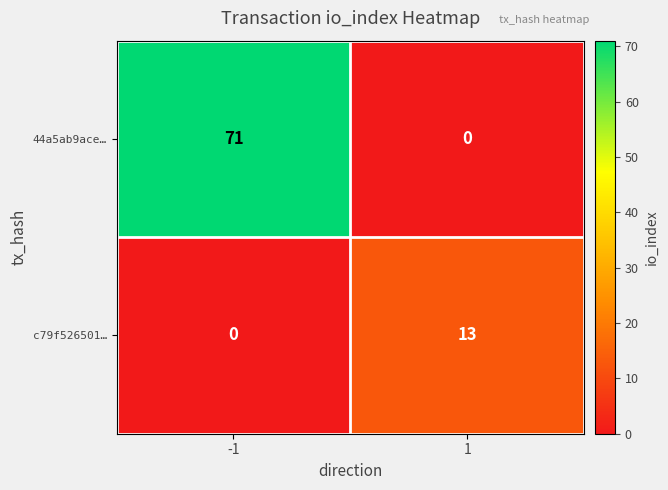

What is the highest value of the c79f526501… series?

13